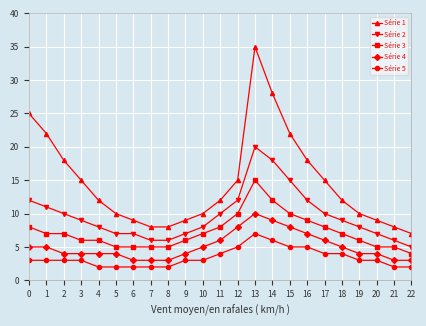

Rank the series by their maximum value, from highest to lowest.

Série 1, Série 2, Série 3, Série 4, Série 5